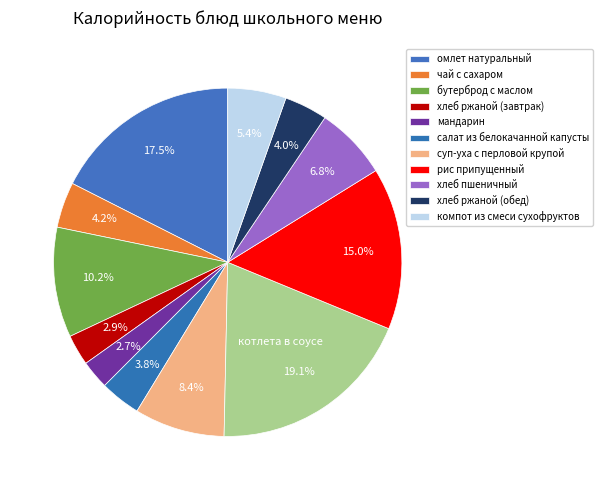

How many slices are in this pie chart?

12